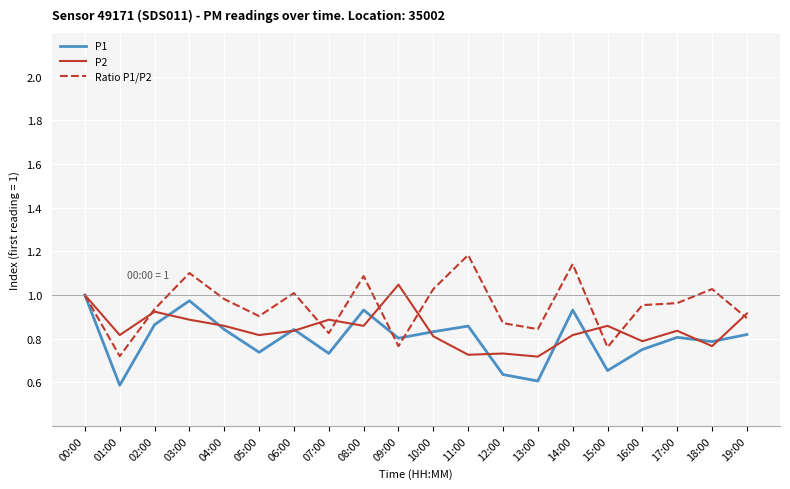

What is the total value across all series at 14:00?

2.9